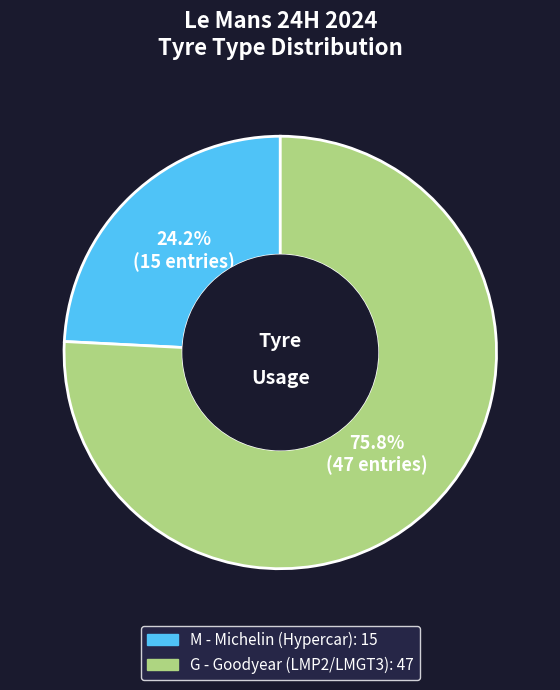

To the nearest percent, what percentage of the pie is M?

24%